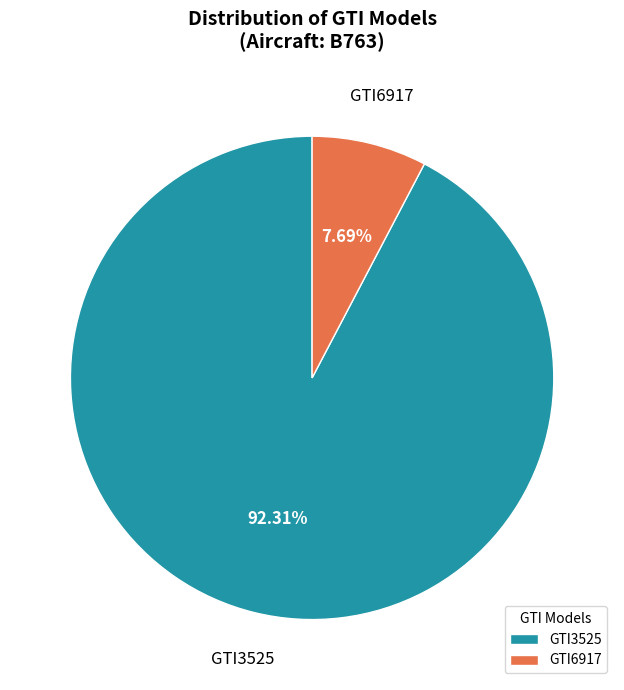

The GTI6917 slice represents 8% of the pie. True or false?

True